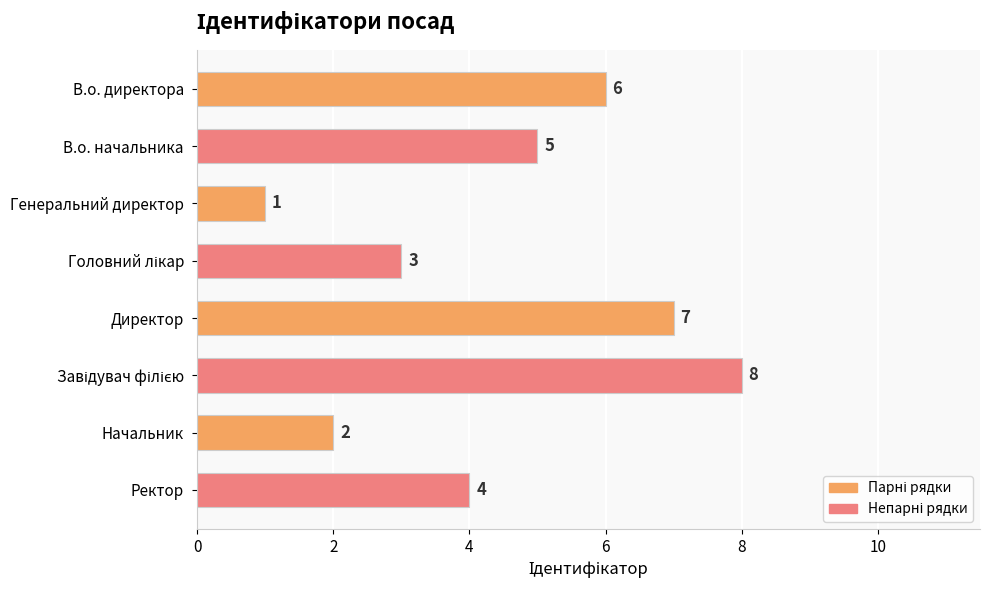

Reading top to bottom, extract all data points from this chart.

6	5	1	3	7	8	2	4